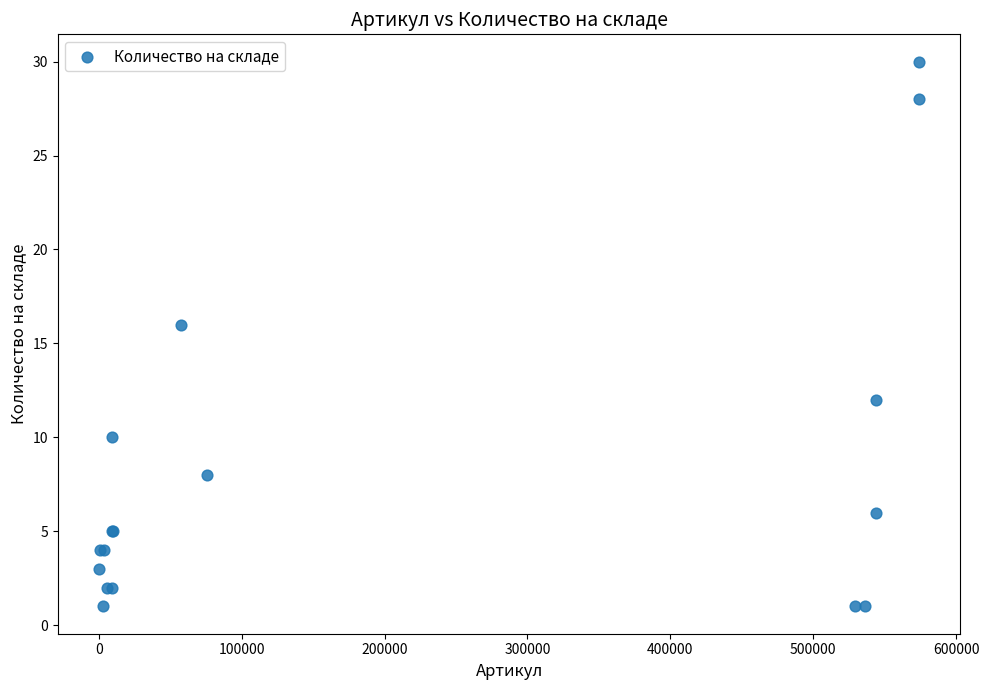

What Y value in the scatter plot is closest to 15?

16